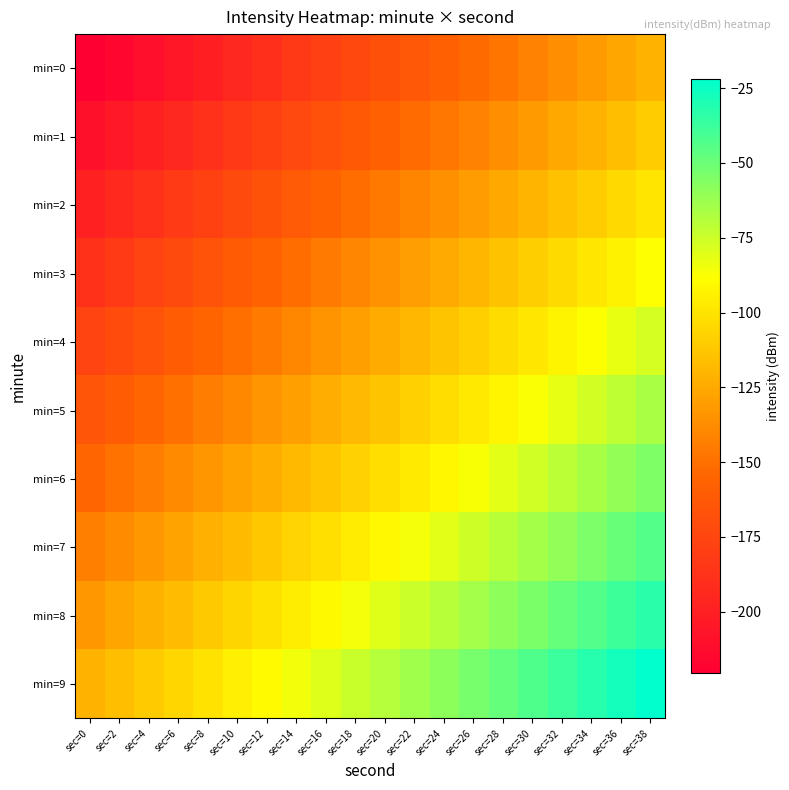

What is the spread (max minus min) of values at sec=6?

99.3